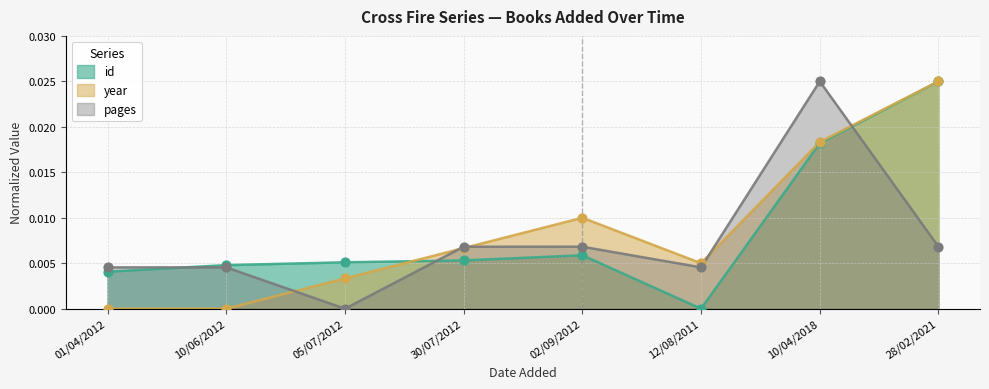

At how many categories does at least one series exceed 0?

8